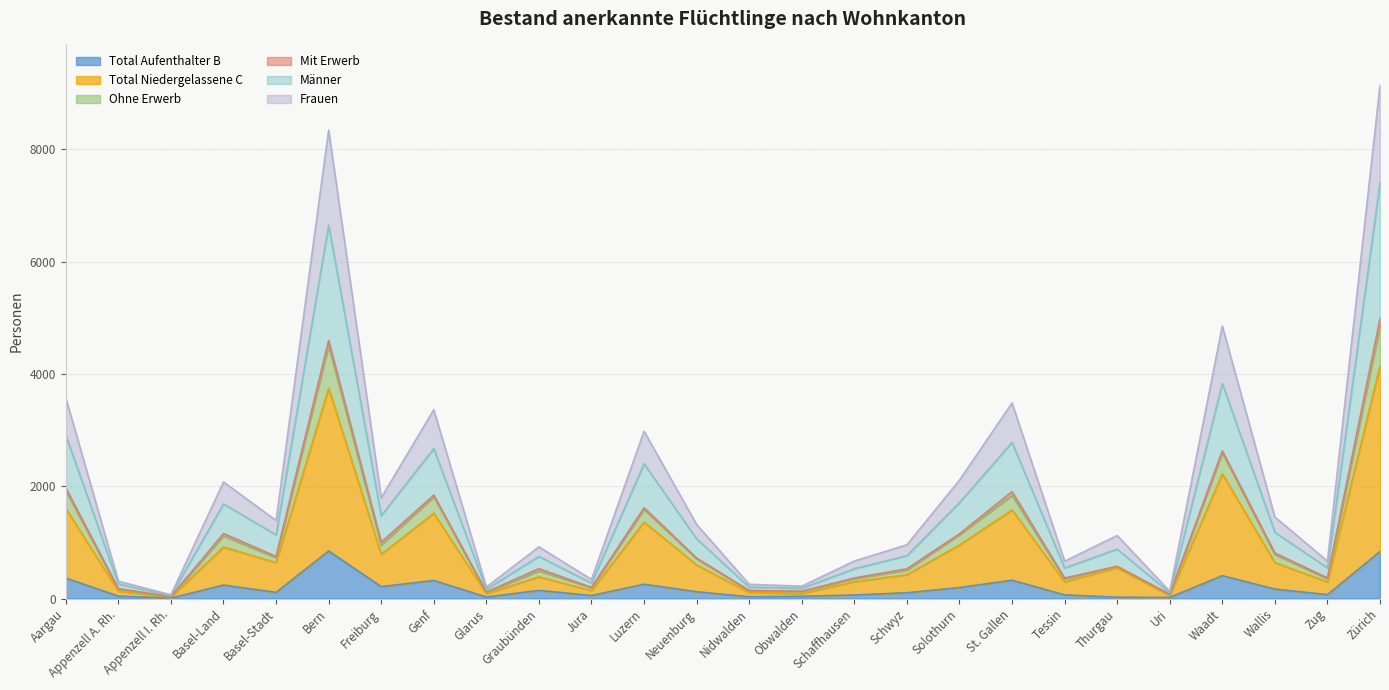

Does the chart have visible grid lines?

Yes